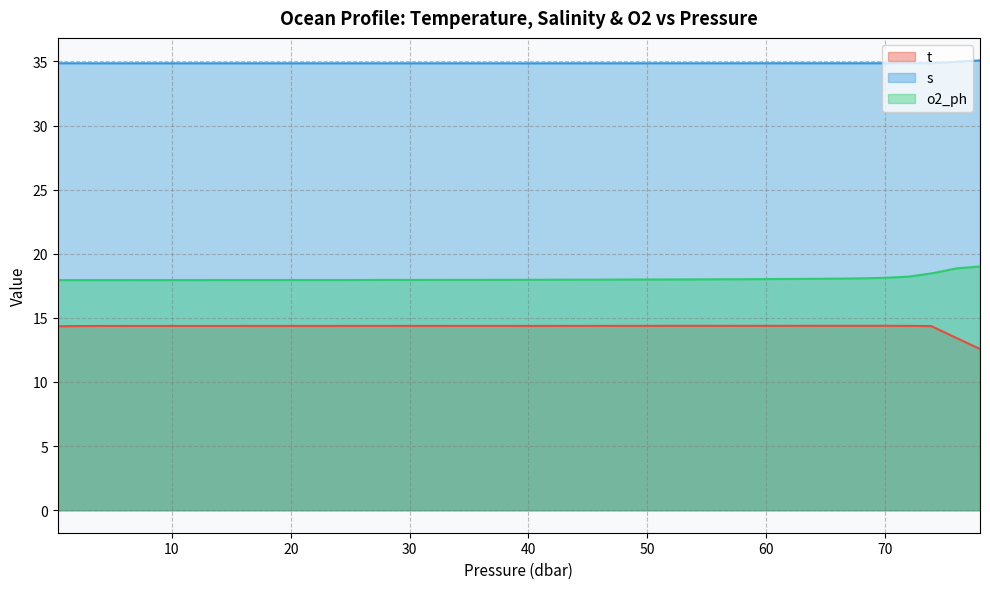

At which label does o2_ph reach its peak?

78.0